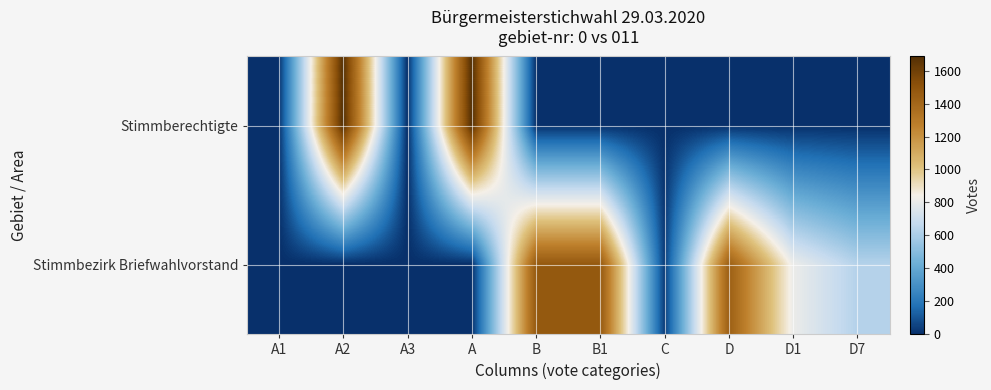

Reading left to right, extract all data points from this chart.

Stimmberechtigte: A1=0	A2=1686	A3=0	A=1686	B=0	B1=0	C=0	D=0	D1=0	D7=0
Stimmbezirk Briefwahlvorstand: A1=0	A2=0	A3=0	A=0	B=1470	B1=1470	C=35	D=1435	D1=809	D7=626